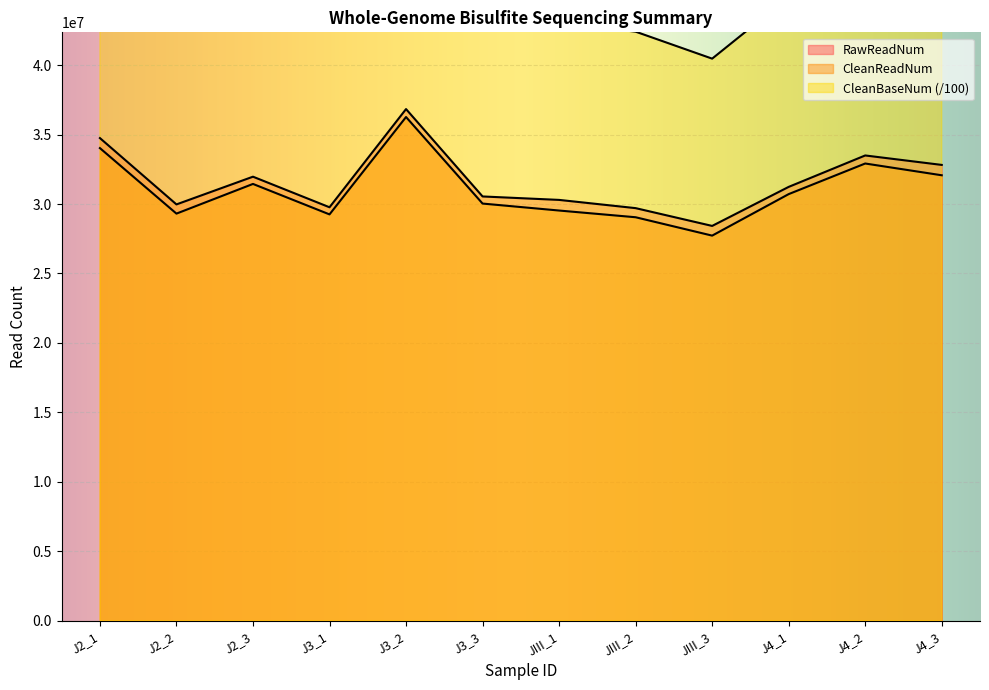

What position from the left is J3_3?

6